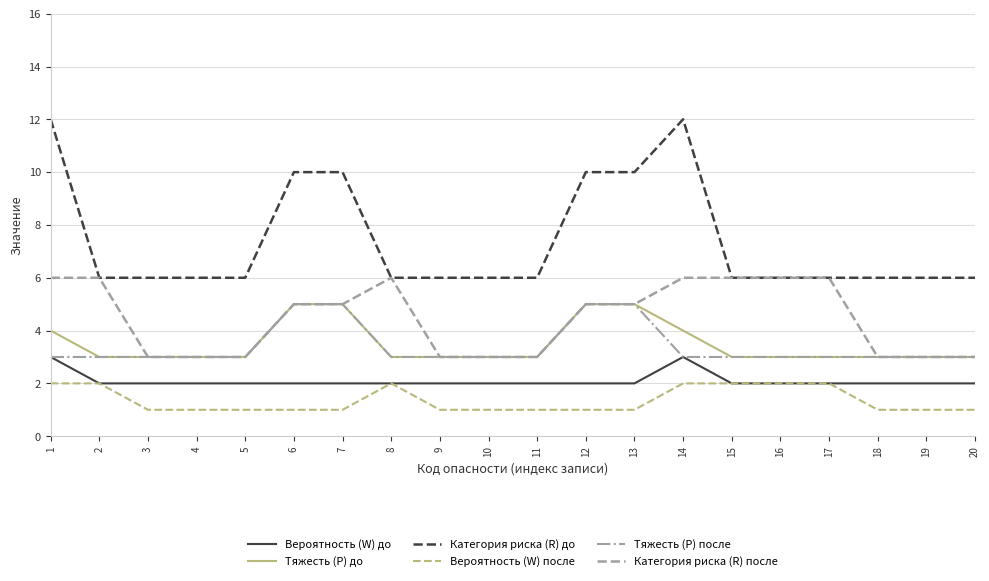

What are all the series names shown in the legend?

Вероятность (W) до, Тяжесть (P) до, Категория риска (R) до, Вероятность (W) после, Тяжесть (P) после, Категория риска (R) после